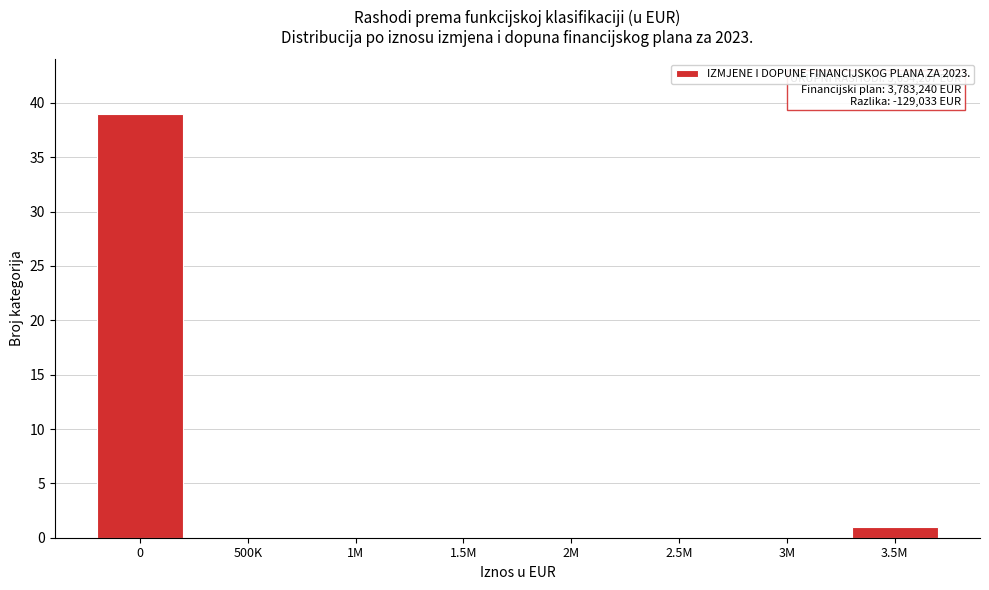

Reading left to right, extract all data points from this chart.

0=39	500K=0	1M=0	1.5M=0	2M=0	2.5M=0	3M=0	3.5M=1